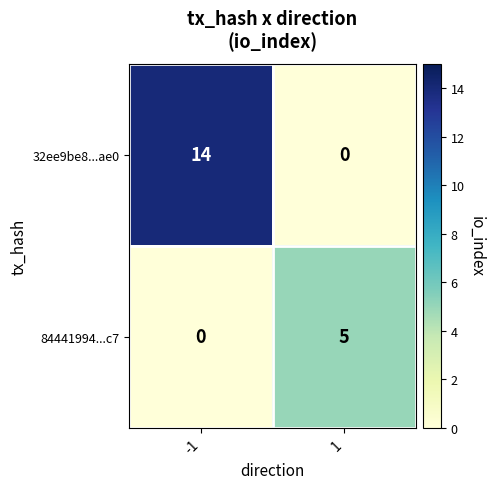

Reading left to right, transcribe all the data shown in this chart.

32ee9be8...ae0: 14	0
84441994...c7: 0	5